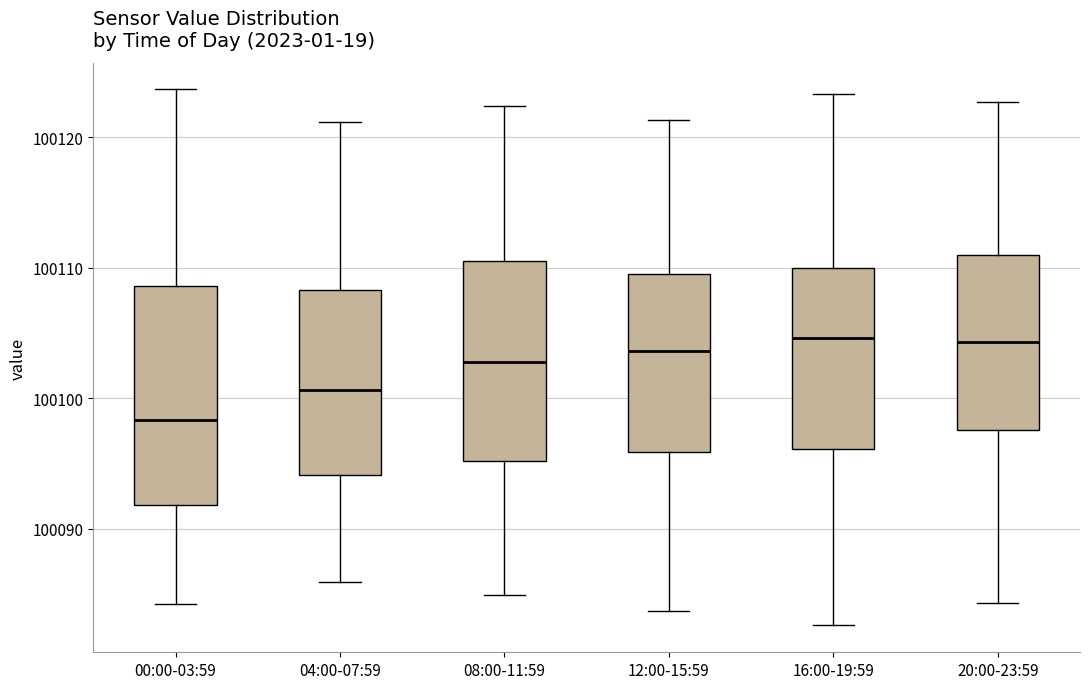

Where does the lower whisker of the box for 08:00-11:59 end on the y-axis? The values are not printed on the chart, so give them approximately, as read against the axis.

100085